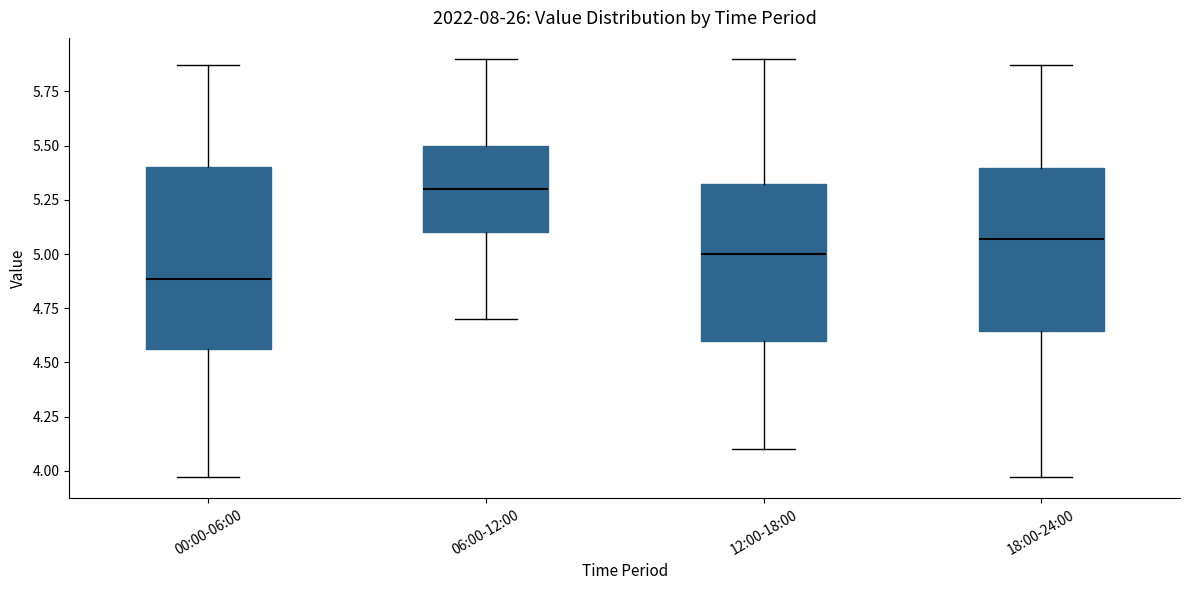

Reading left to right, read every box against the y-axis: the position of its median line, the range the box covers, and the ends of its whiskers. The values are not printed on the chart, so give them approximately, as read against the axis.

00:00-06:00: median 4.90, box 4.55 to 5.40, whiskers 3.95 to 5.85
06:00-12:00: median 5.30, box 5.10 to 5.50, whiskers 4.70 to 5.90
12:00-18:00: median 5.00, box 4.60 to 5.35, whiskers 4.10 to 5.90
18:00-24:00: median 5.05, box 4.65 to 5.40, whiskers 3.95 to 5.85